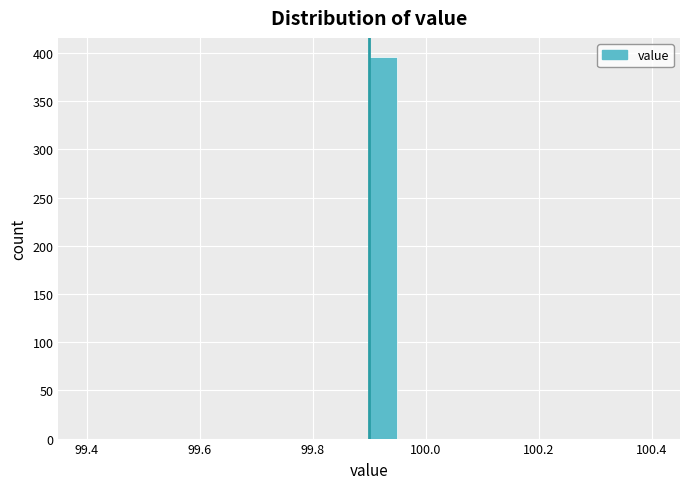

Read against the x-axis, roughly where is the centre of the tallest bar?

99.92